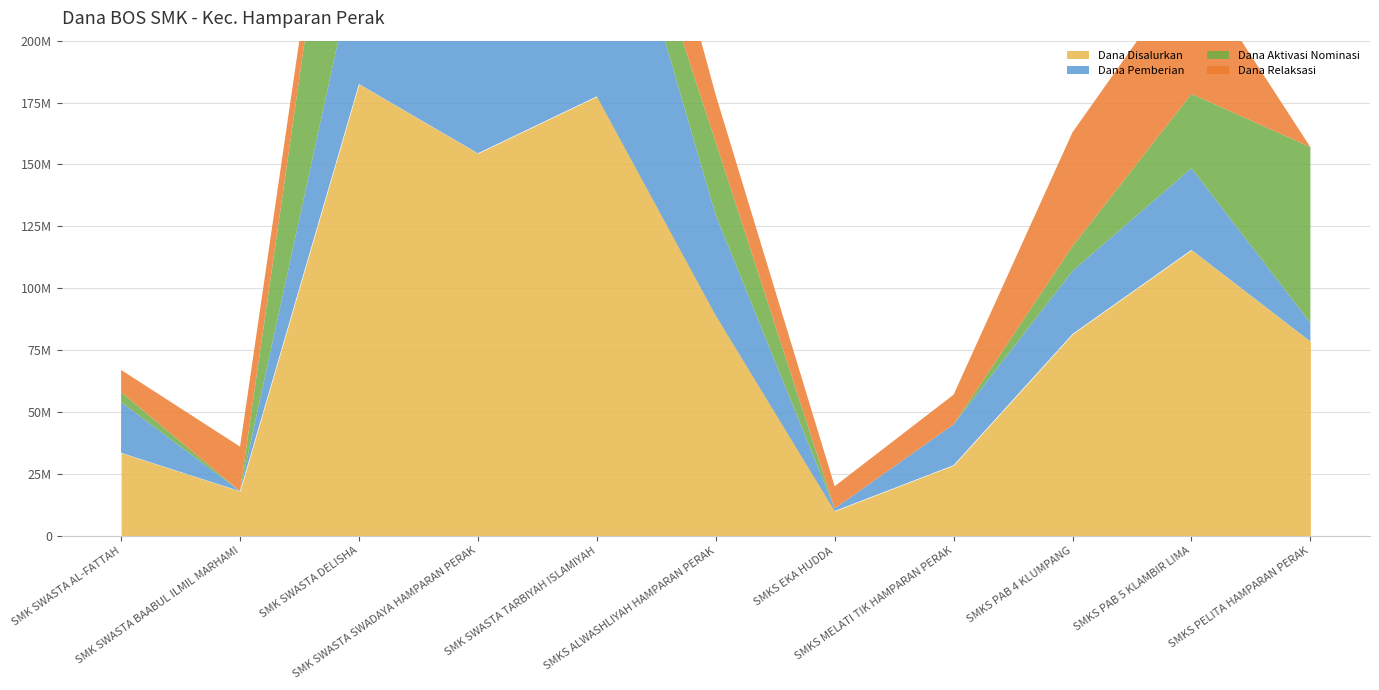

At which label does Dana Relaksasi first exceed 12500000?

SMK SWASTA BAABUL ILMIL MARHAMI